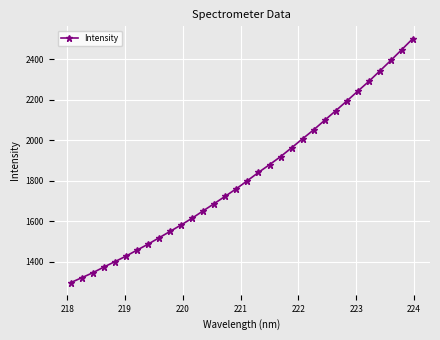

Does the chart display data point markers on the line(s)?

Yes